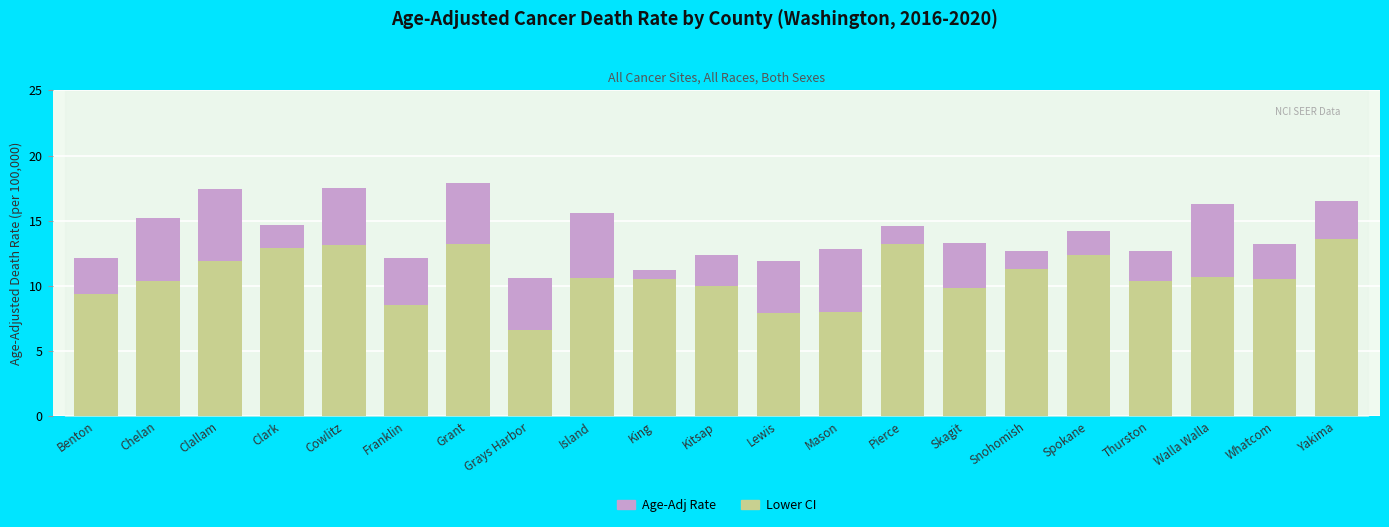

The Lower CI series shows 14.9 at Walla Walla. True or false?

False